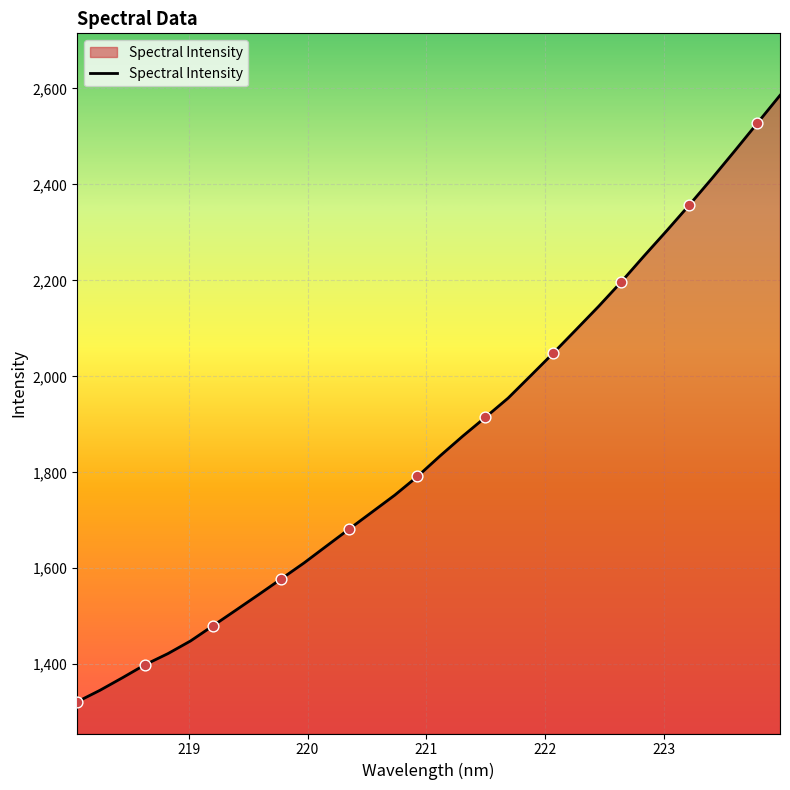

What is the smallest value displayed?

1321.6